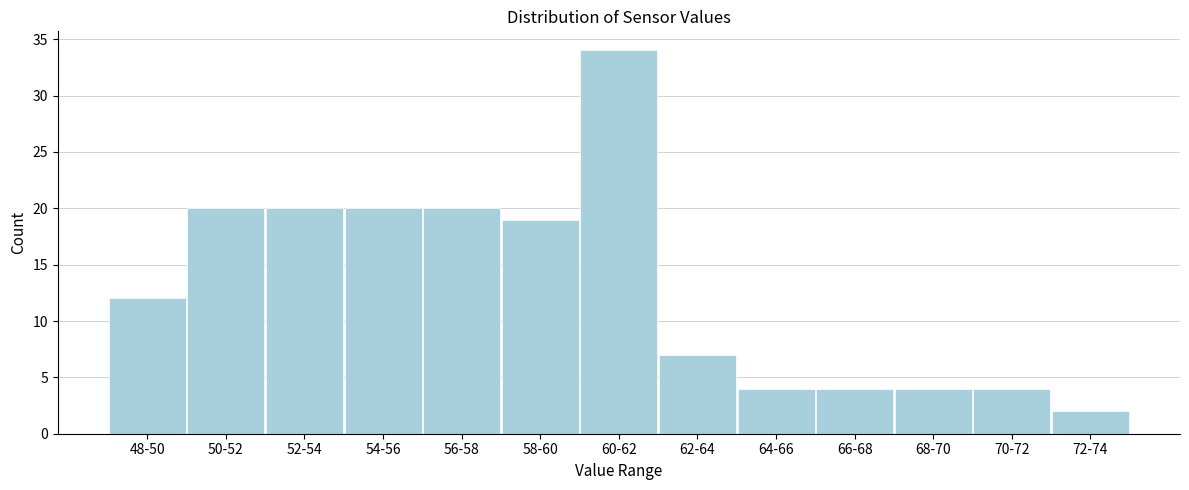

Reading right to left, list all the values displayed in this chart.

72-74=2	70-72=4	68-70=4	66-68=4	64-66=4	62-64=7	60-62=34	58-60=19	56-58=20	54-56=20	52-54=20	50-52=20	48-50=12